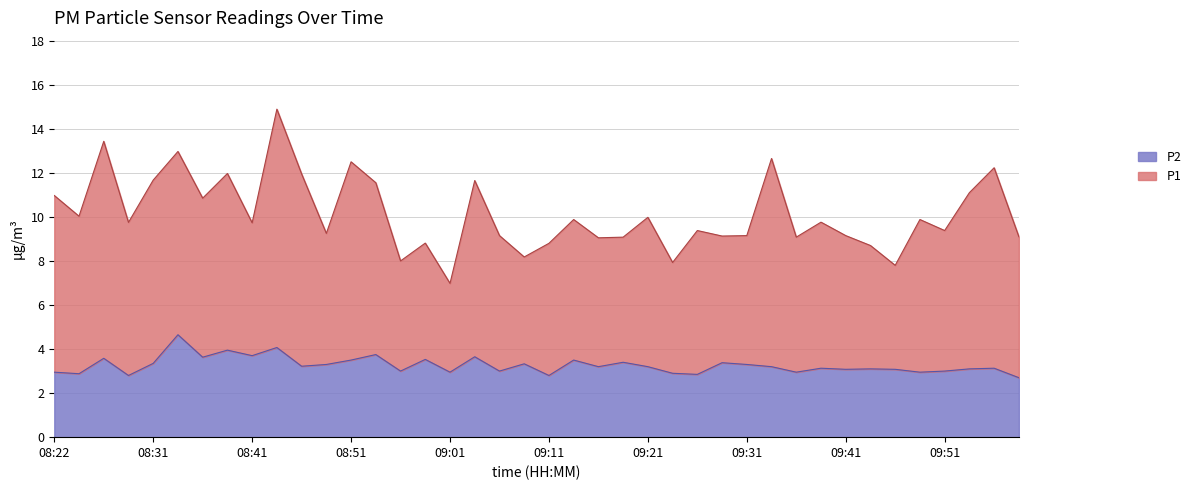

Where is the data nearest to the value 3?

08:56